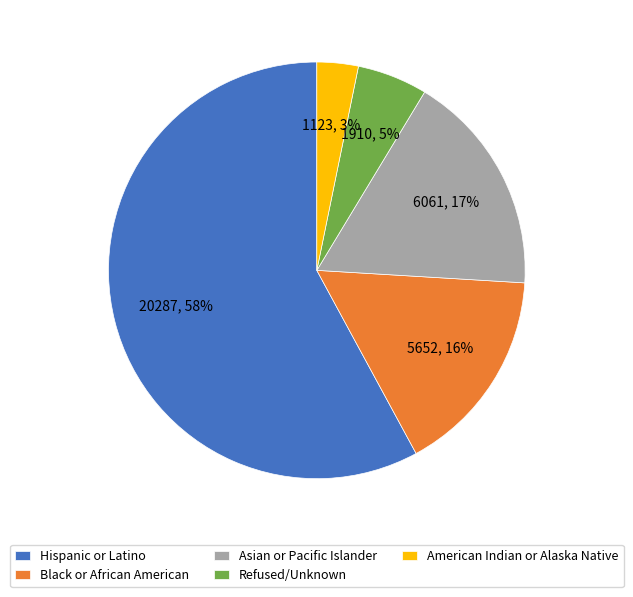

Between American Indian or Alaska Native and Hispanic or Latino, which is larger?

Hispanic or Latino